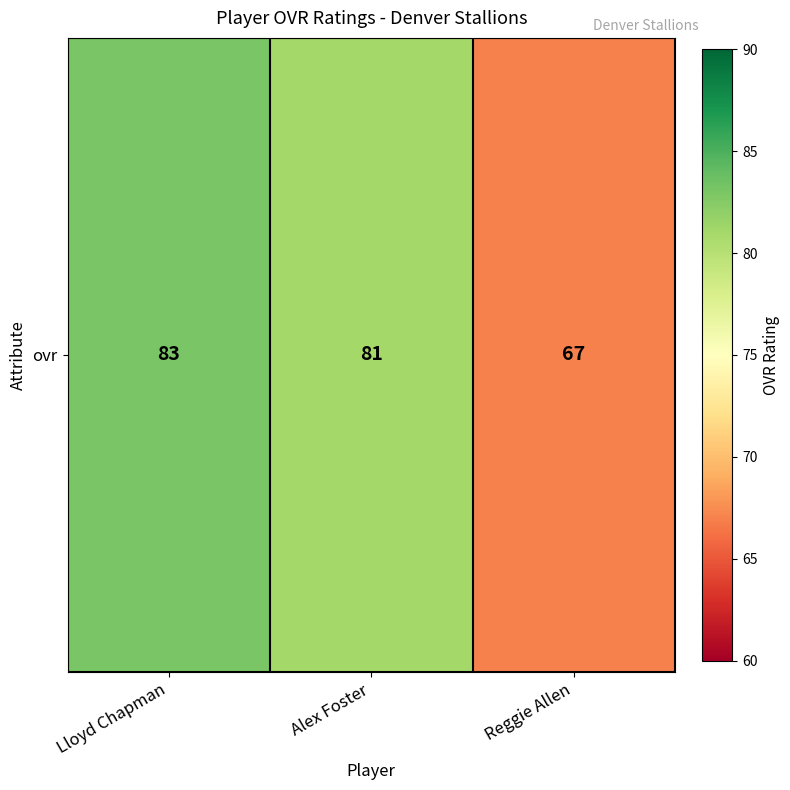

Where is the data nearest to the value 75?

Alex Foster